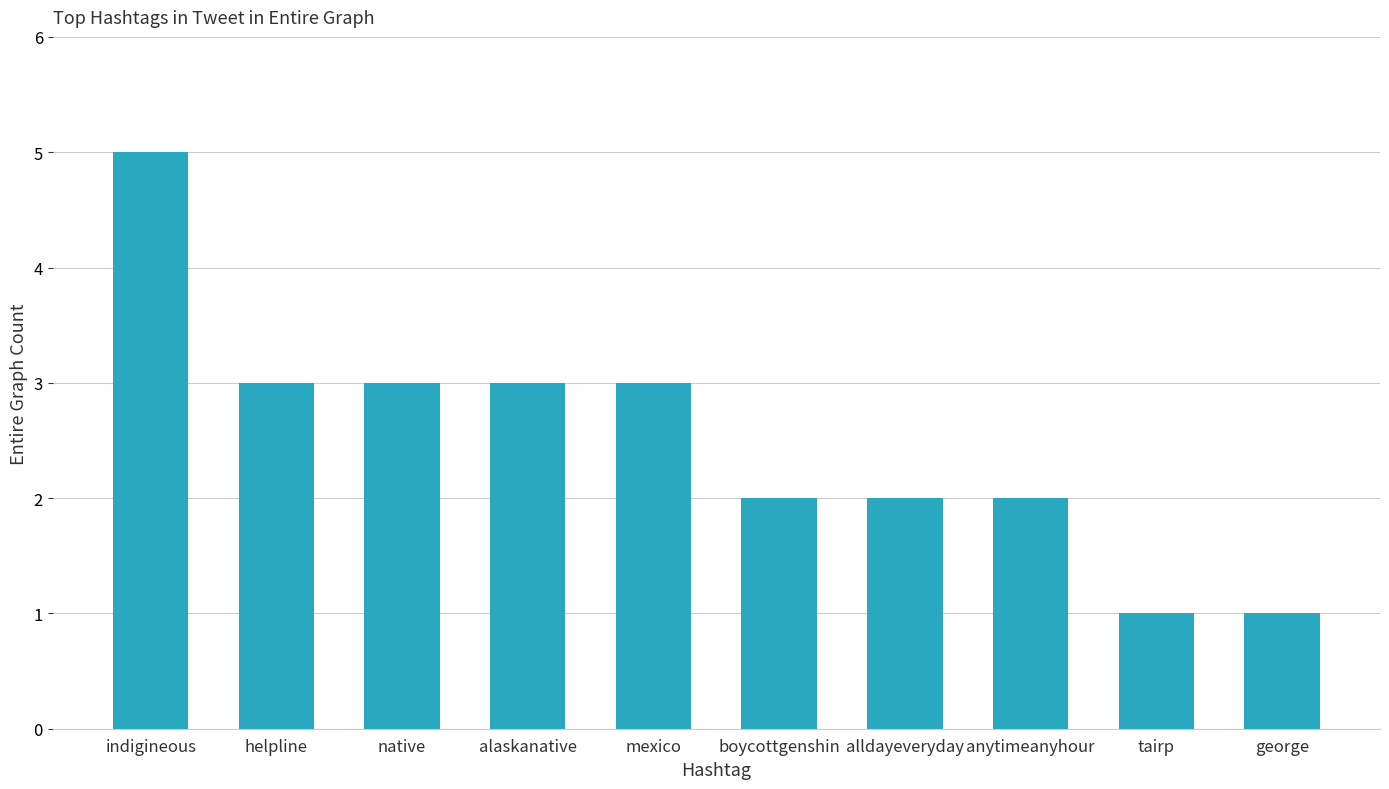

Approximately how many times larger is the value at helpline compared to indigineous?

0.6